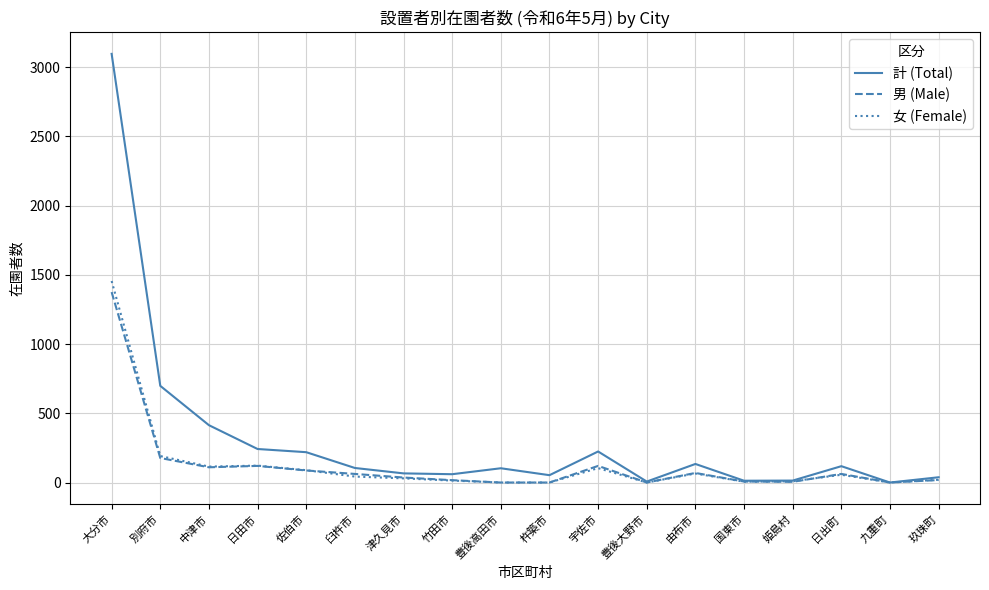

What is the maximum value shown in the chart?

3095